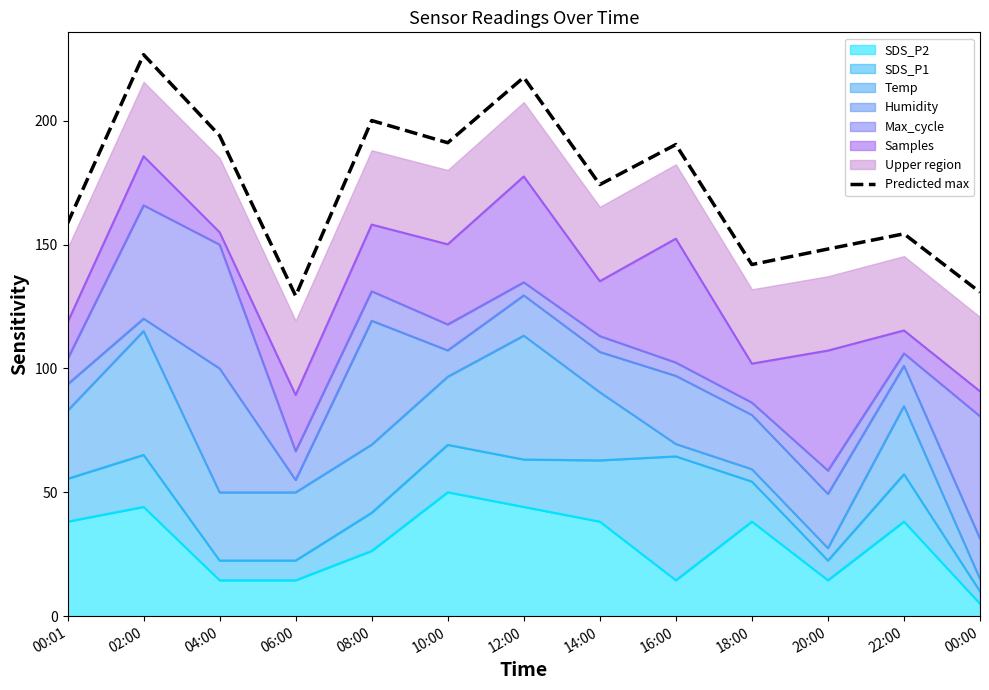

What is the value of the 7th point from the left?

217.5